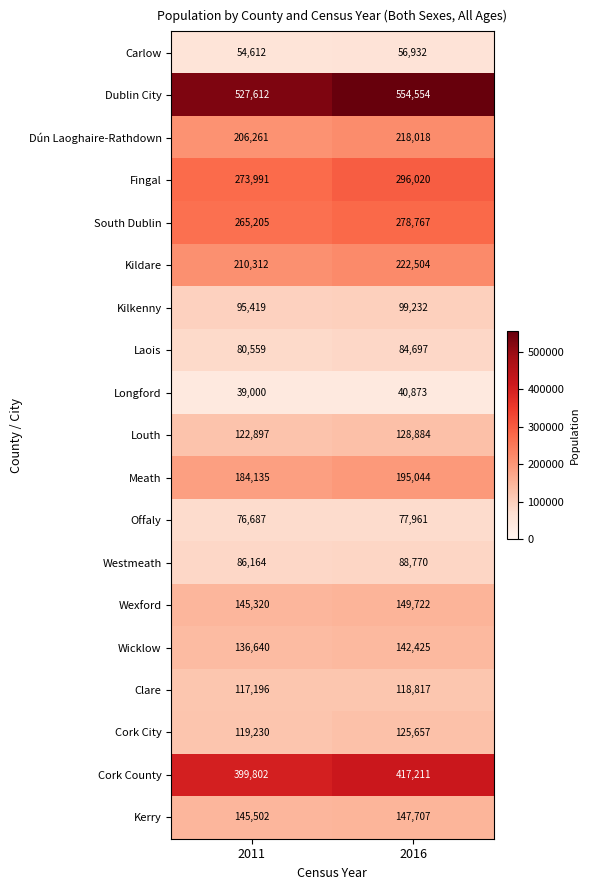

How many series are shown in this chart?

19